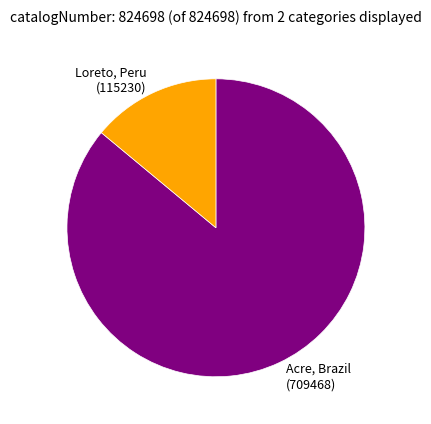

Is the sum of Acre, Brazil (709468) and Loreto, Peru (115230) greater than half?

Yes